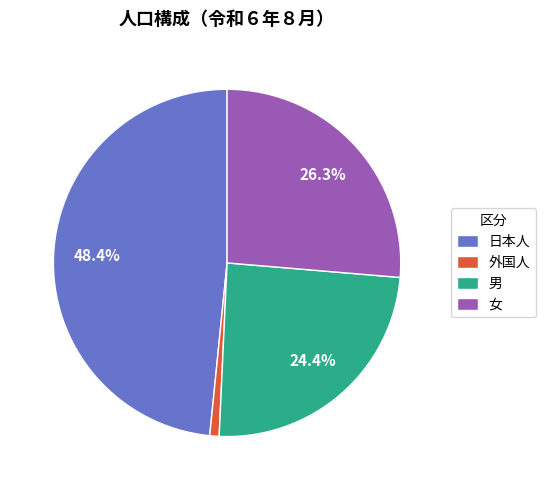

Which category has the smallest portion of the pie?

外国人